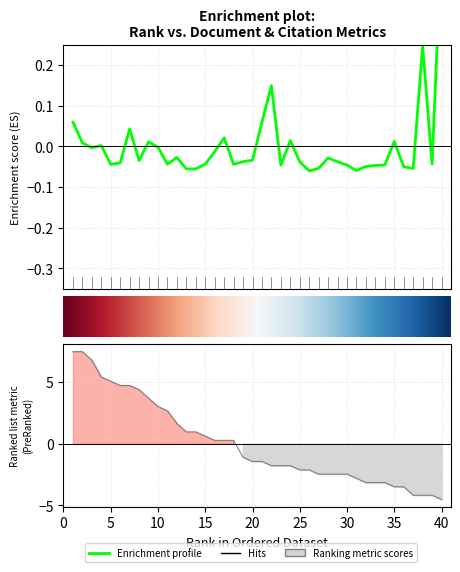

Reading left to right, extract all data points from this chart.

Total Cites (3years): 0.1	0.0	-0.0	0.0	-0.0	-0.0	0.0	-0.0	0.0	-0.0	-0.0	-0.0	-0.1	-0.1	-0.0	-0.0	0.0	-0.0	-0.0	-0.0	0.1	0.1	-0.0	0.0	-0.0	-0.1	-0.1	-0.0	-0.0	-0.0	-0.1	-0.0	-0.0	-0.0	0.0	-0.0	-0.1	0.2	-0.0	0.5
Ref. / Doc.: 7.4	7.4	6.7	5.4	5.0	4.7	4.7	4.3	3.7	3.0	2.6	1.6	0.9	0.9	0.6	0.3	0.3	0.3	-1.1	-1.4	-1.4	-1.8	-1.8	-1.8	-2.1	-2.1	-2.5	-2.5	-2.5	-2.5	-2.8	-3.2	-3.2	-3.2	-3.5	-3.5	-4.2	-4.2	-4.2	-4.5